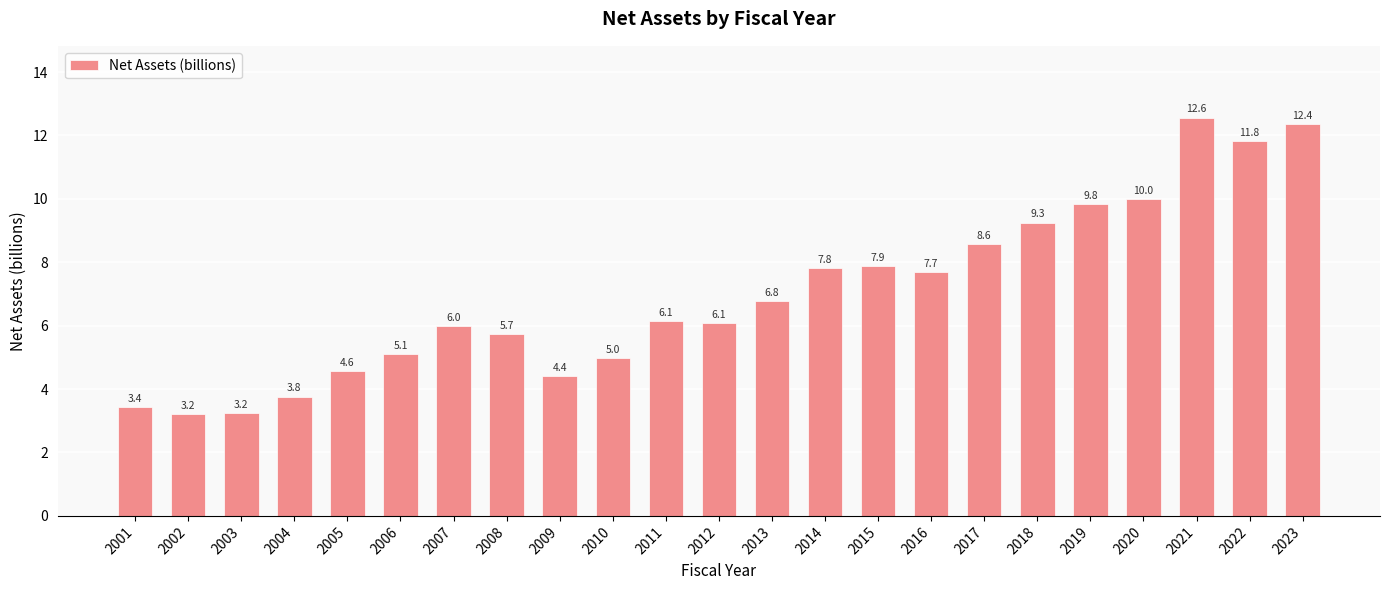

What is the value of the 22nd bar from the left?

11.8